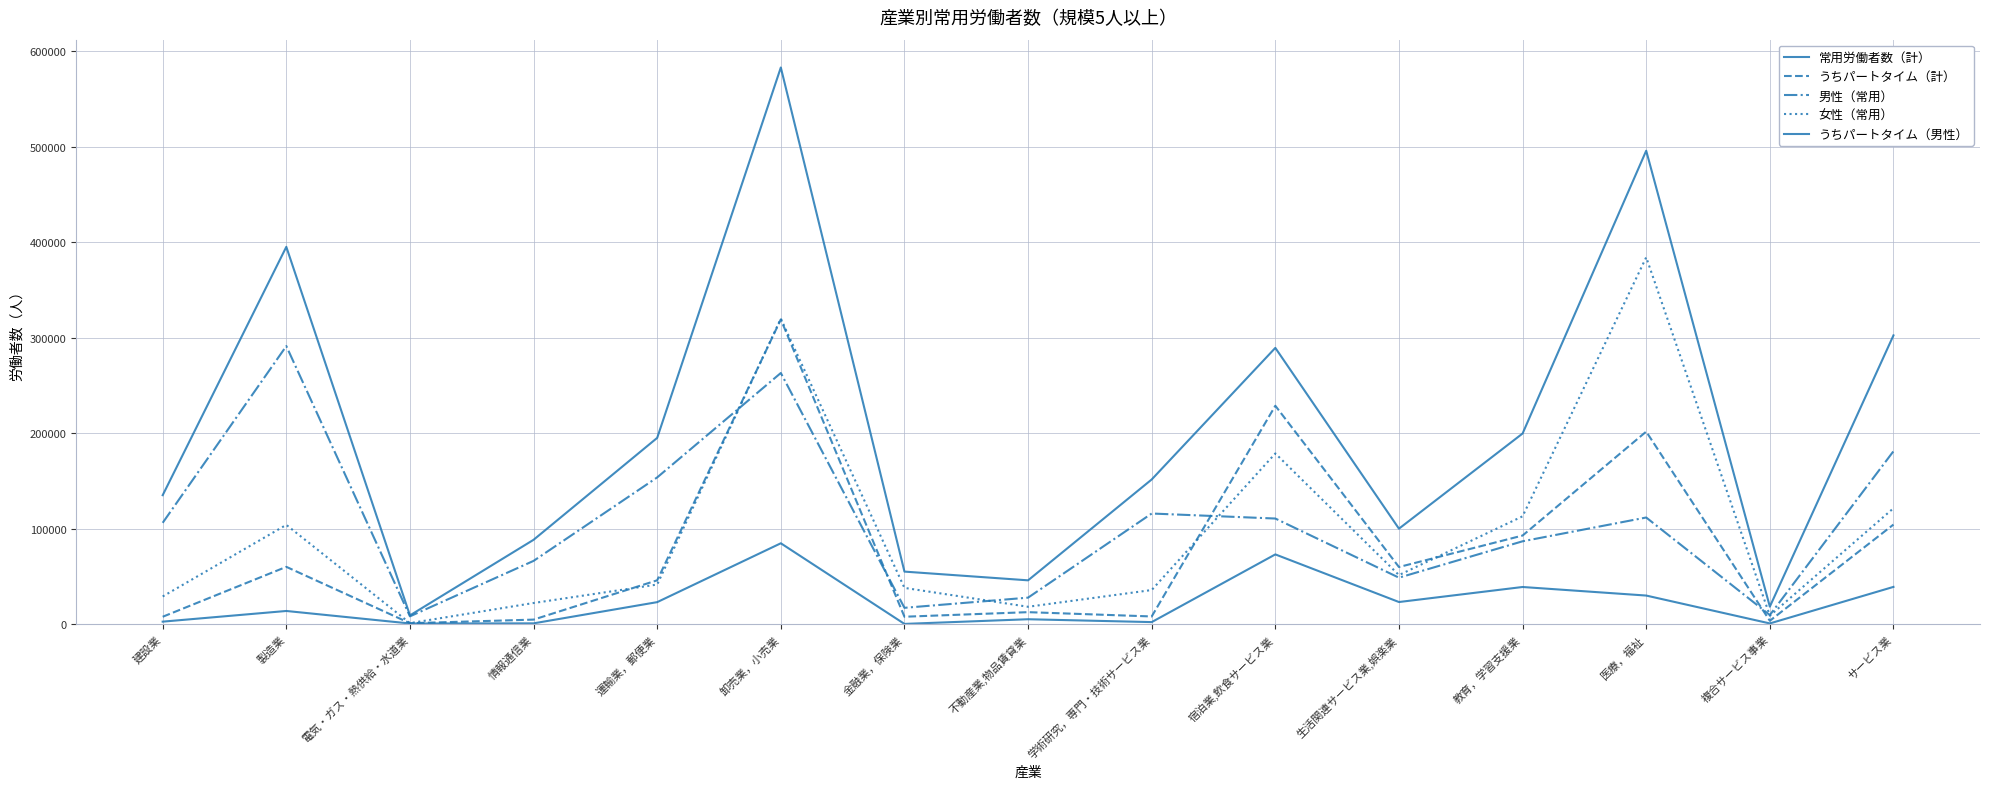

List the series in order of their peak value, lowest first.

うちパートタイム（男性）, 男性（常用）, うちパートタイム（計）, 女性（常用）, 常用労働者数（計）